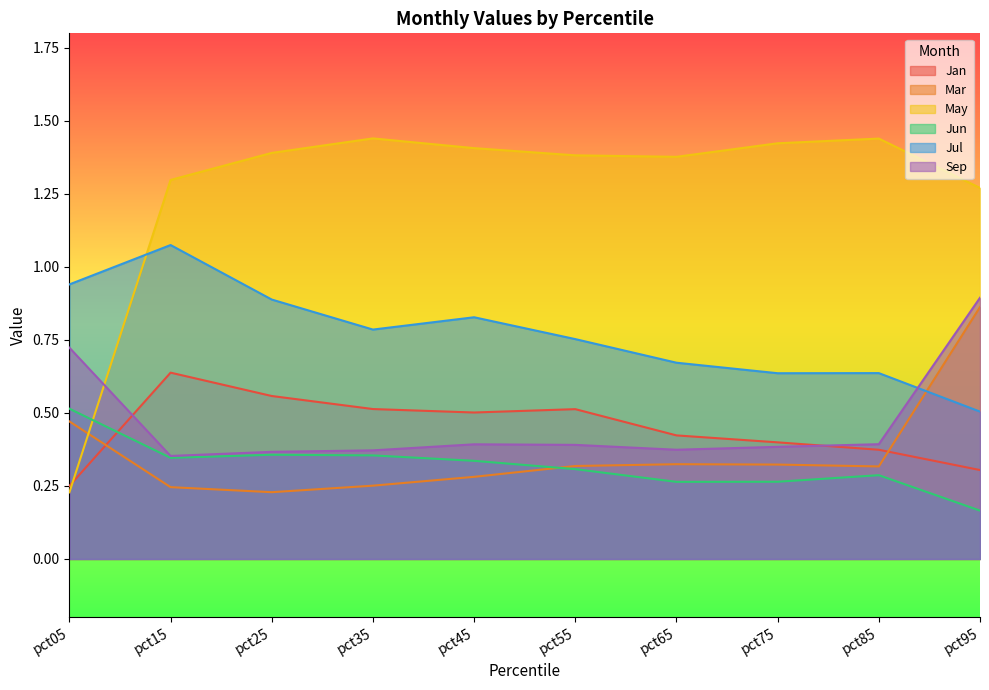

List the labels in order of Mar value, largest first.

pct95, pct05, pct65, pct75, pct55, pct85, pct45, pct35, pct15, pct25